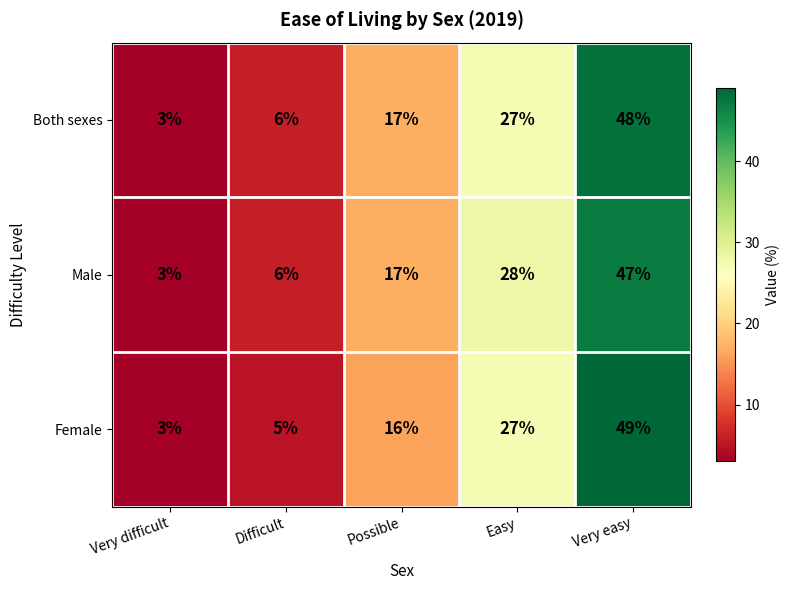

Rank the series by their maximum value, from highest to lowest.

Female, Both sexes, Male